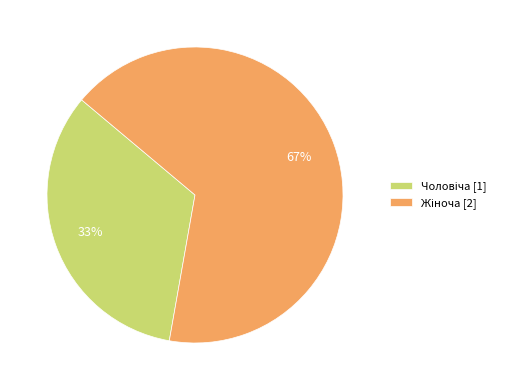

Is there any slice that represents more than half of the pie?

Yes